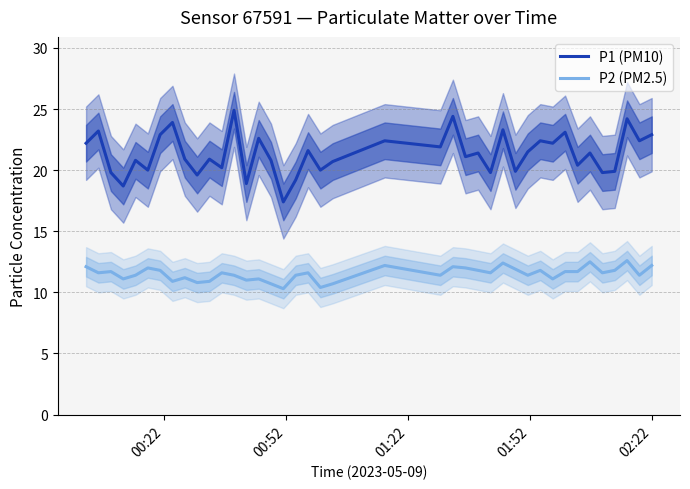

Does the chart have visible grid lines?

Yes